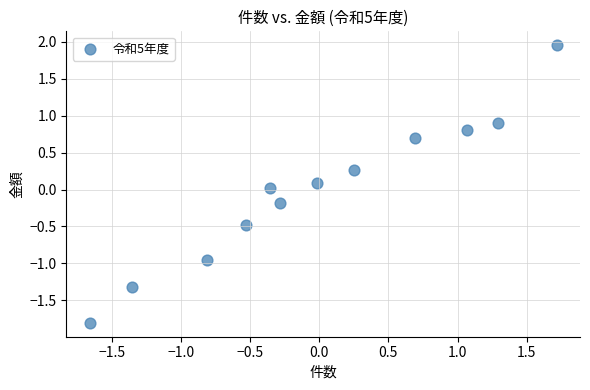

What is the range of X values (max minus min)?

3.4